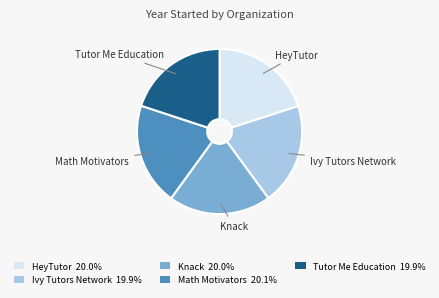

Is the sum of Knack and HeyTutor greater than half?

No